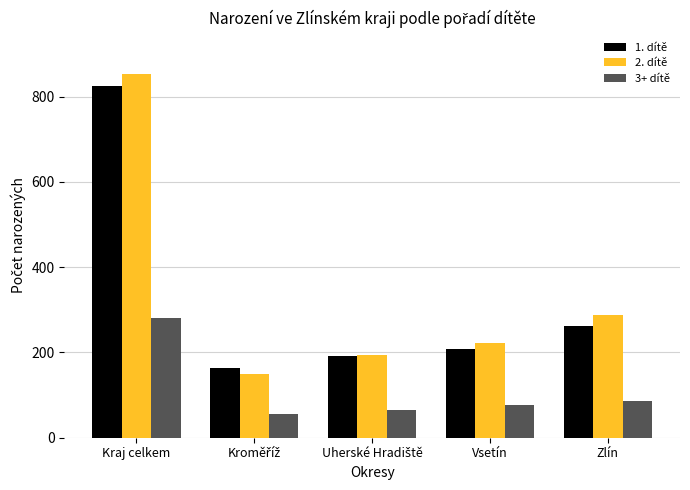

What is the difference between the maximum and minimum values in the 2. dítě series?

703